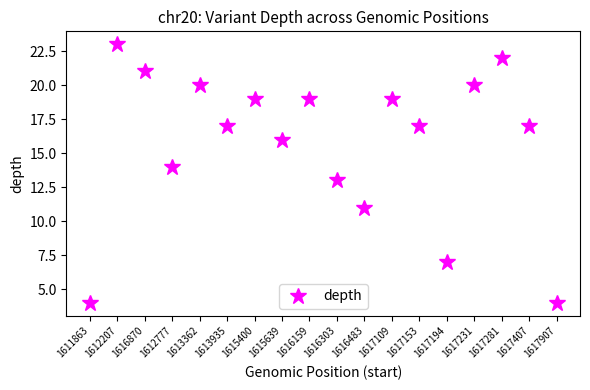

Approximately how many times larger is the value at 1616483 compared to 1613362?

0.6